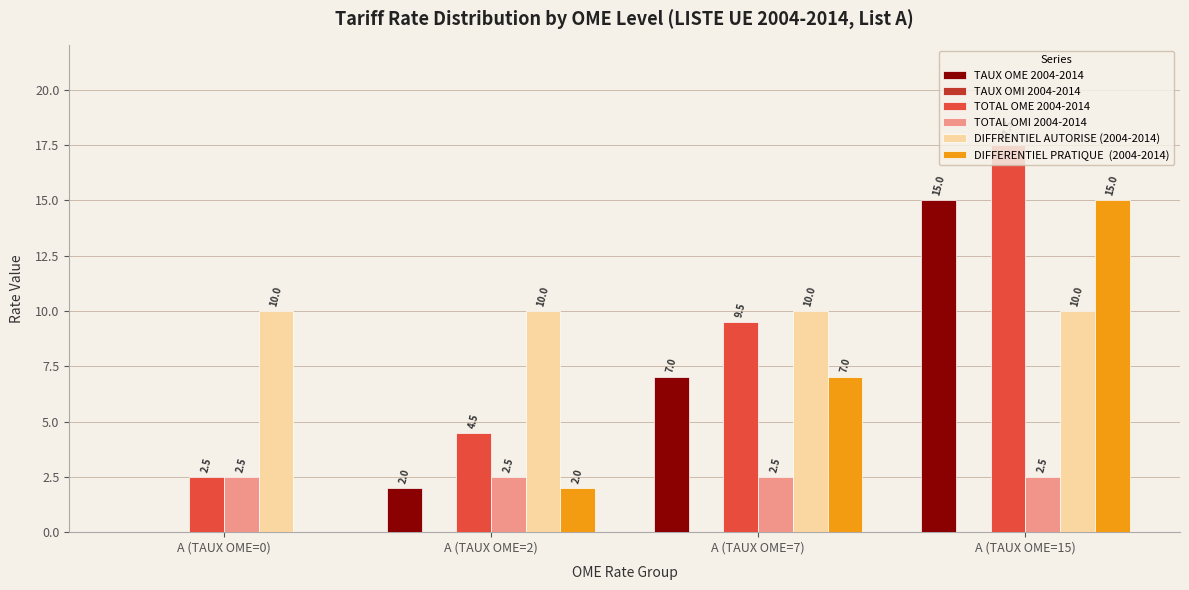

Which label corresponds to the largest value in the chart?

A (TAUX OME=15)